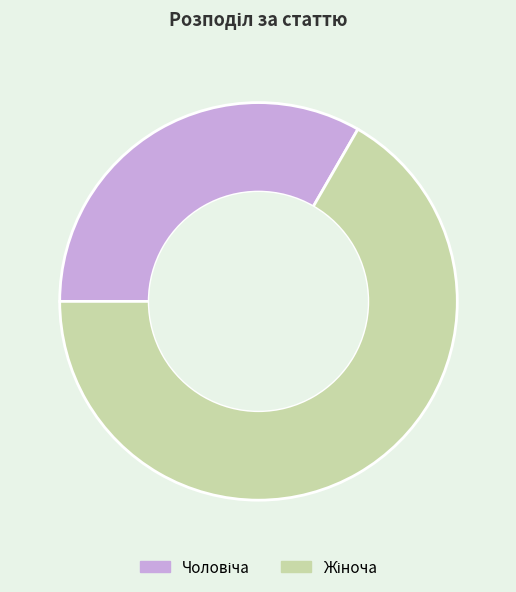

Is there a majority slice in this chart?

Yes